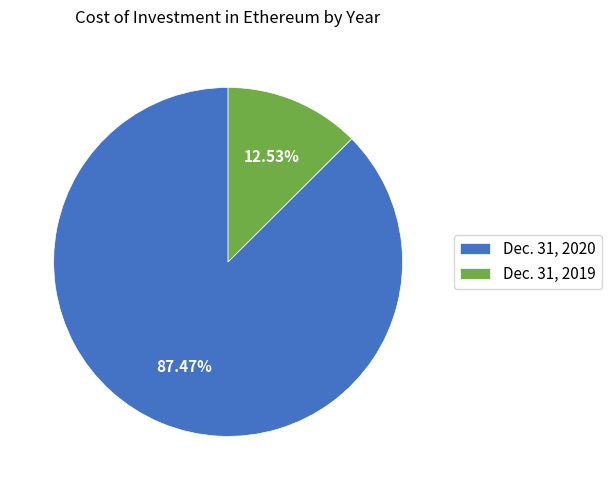

What percentage is the Dec. 31, 2020 slice, to the nearest percent?

87%